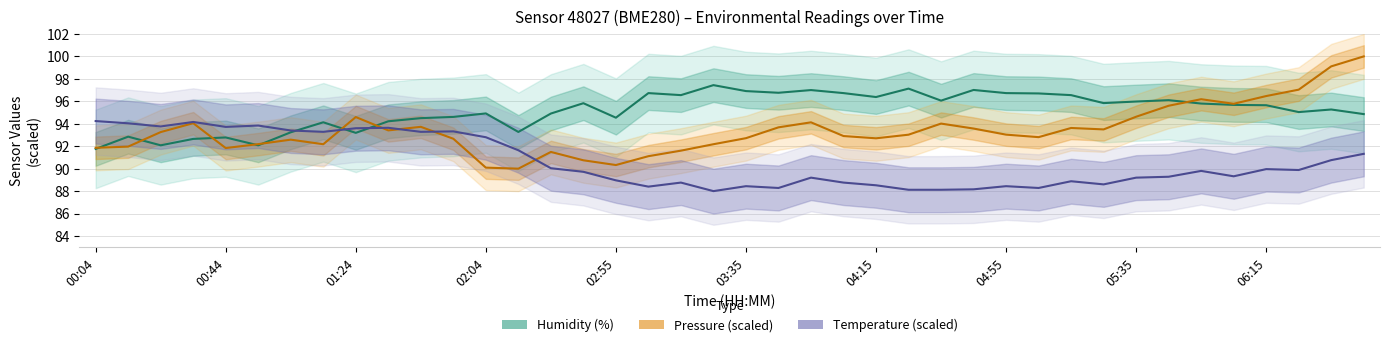

How many interior local valleys does the Humidity (%) series have?

11